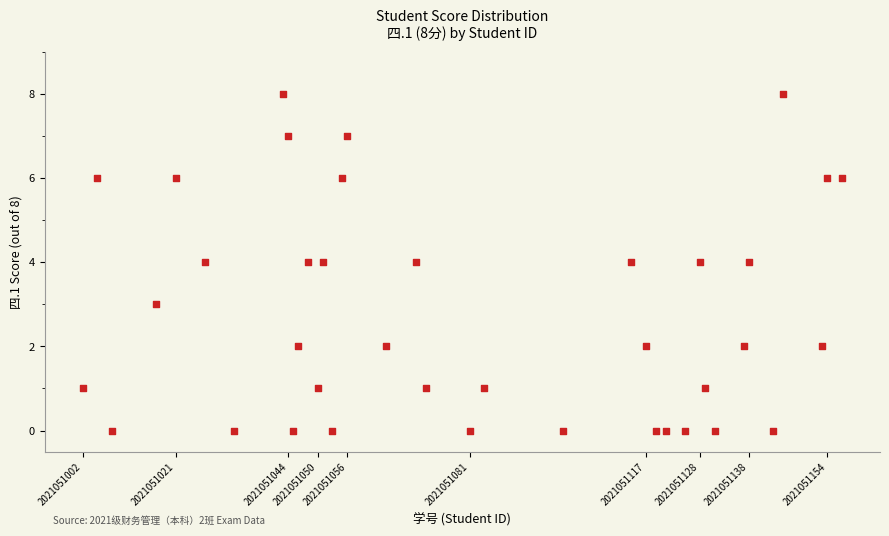

What is the range of Y values (max minus min)?

8